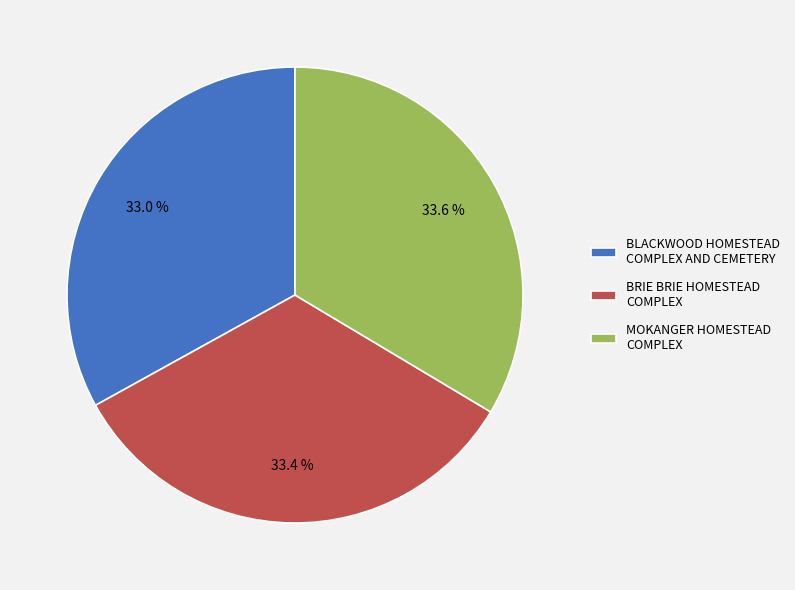

Approximately how many times larger is the value at MOKANGER HOMESTEAD COMPLEX compared to BLACKWOOD HOMESTEAD COMPLEX AND CEMETERY?

1.0